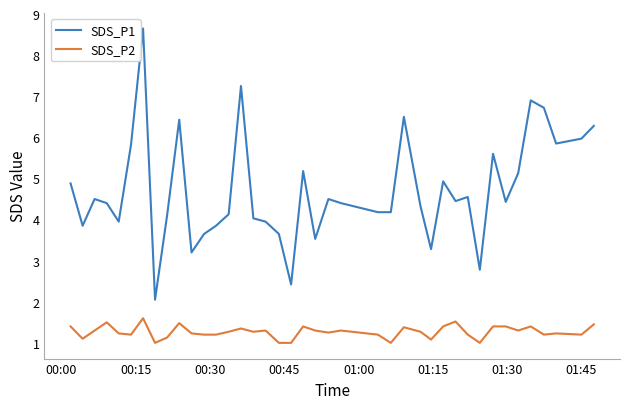

What is the maximum value for SDS_P2?

1.6